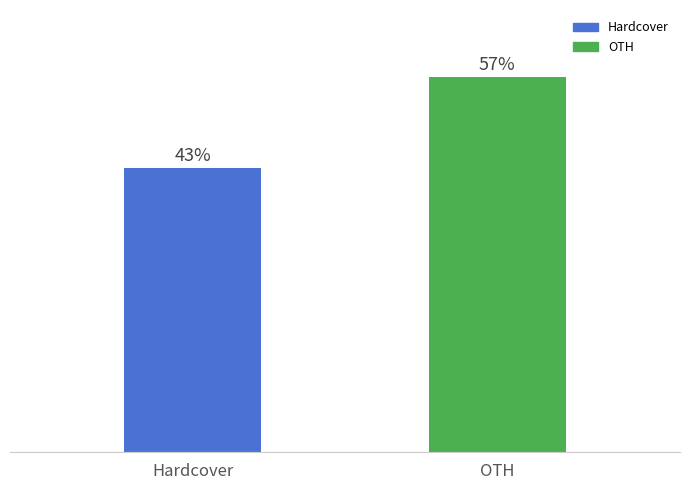

Are the bars horizontal?

No